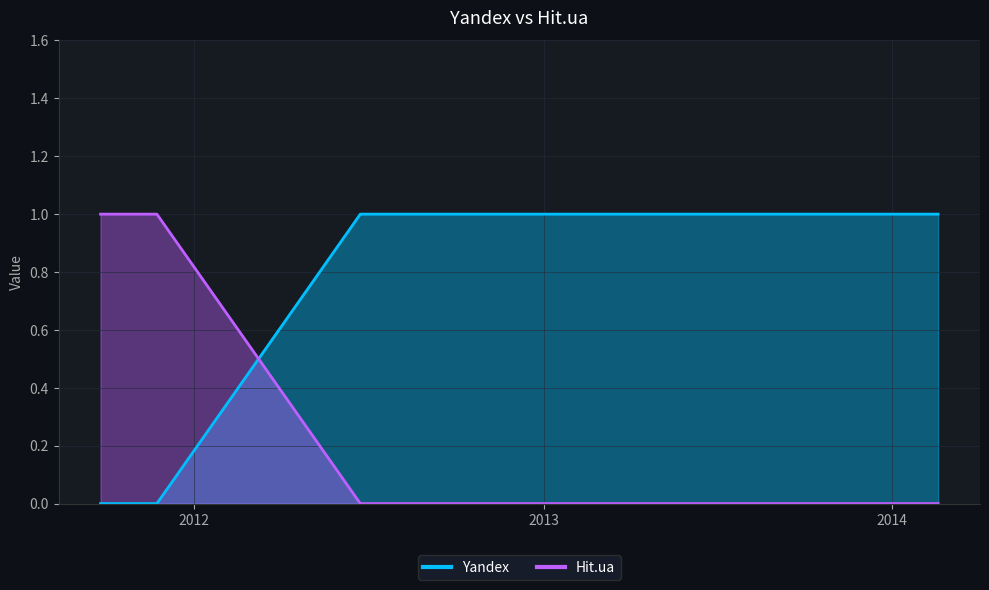

Rank the series at 2011-09-25 from highest to lowest value.

Hit.ua, Yandex